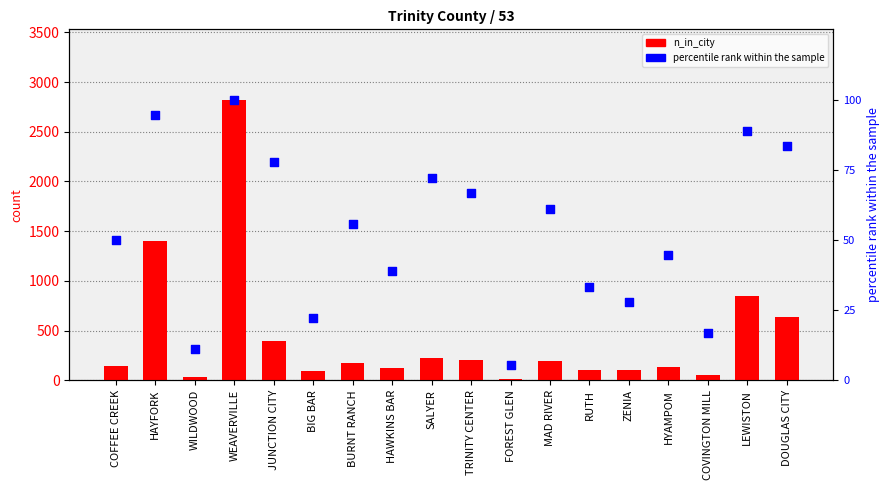

Which series has the largest Y range (max minus min)?

n_in_city